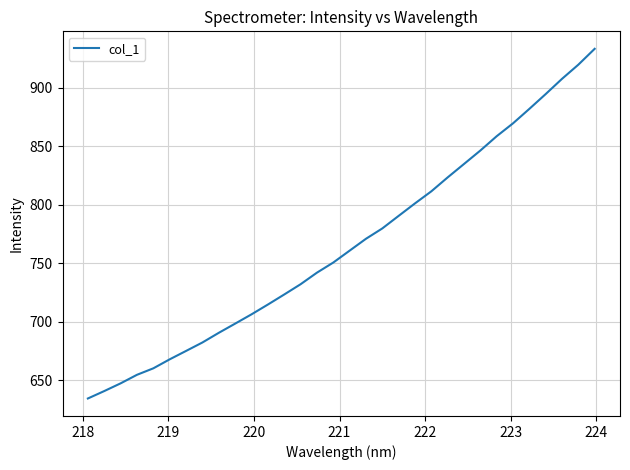

What is the greatest value displayed?

933.2